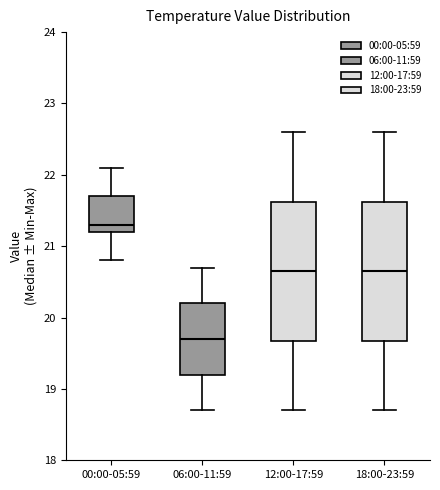

Reading left to right, transcribe this box plot: for each box, give where its median line is, the range the box spans, and where its two whiskers end, as read against the y-axis. The values are not printed on the chart, so give them approximately, as read against the axis.

00:00-05:59: median 21.3, box 21.2 to 21.7, whiskers 20.8 to 22.1
06:00-11:59: median 19.7, box 19.2 to 20.2, whiskers 18.7 to 20.7
12:00-17:59: median 20.7, box 19.7 to 21.6, whiskers 18.7 to 22.6
18:00-23:59: median 20.7, box 19.7 to 21.6, whiskers 18.7 to 22.6